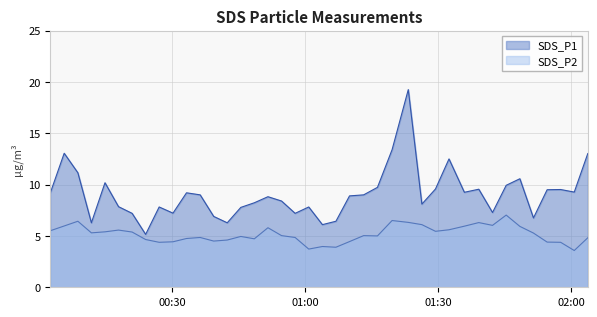

Is it true that SDS_P1 equals 6.1 at 2023/08/25 01:03:52?

True